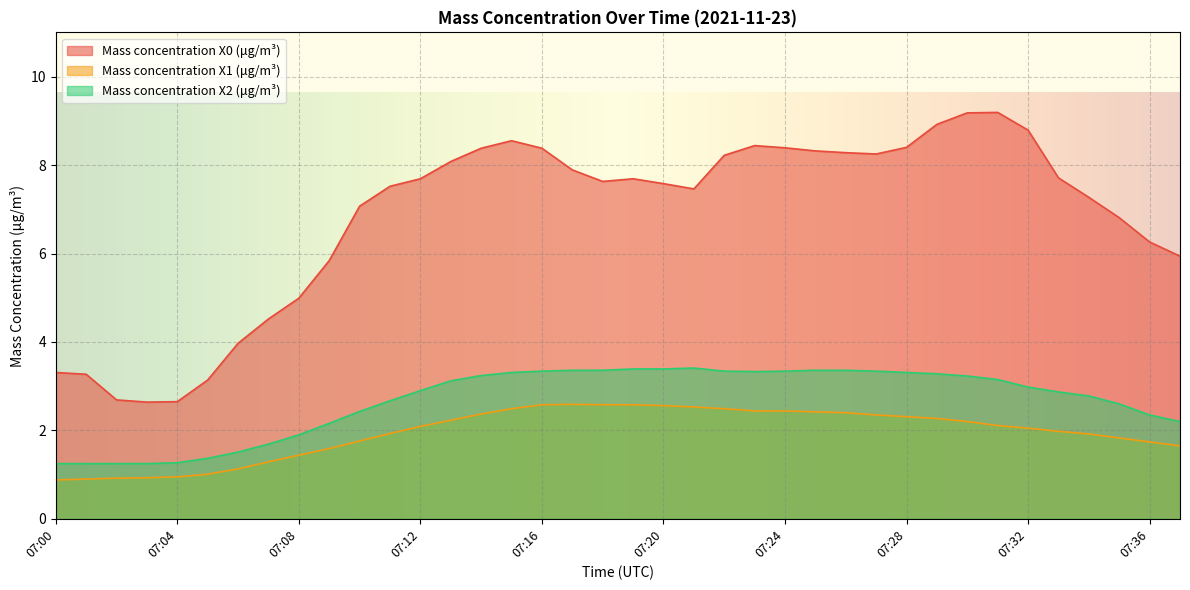

Reading right to left, transcribe all the data shown in this chart.

Mass concentration X0 (μg/m³): 5.9	6.3	6.8	7.3	7.7	8.8	9.2	9.2	8.9	8.4	8.2	8.3	8.3	8.4	8.4	8.2	7.5	7.6	7.7	7.6	7.9	8.4	8.6	8.4	8.1	7.7	7.5	7.1	5.8	5.0	4.5	4.0	3.1	2.6	2.6	2.7	3.3	3.3
Mass concentration X1 (μg/m³): 1.6	1.7	1.8	1.9	2.0	2.0	2.1	2.2	2.3	2.3	2.4	2.4	2.4	2.4	2.4	2.5	2.5	2.6	2.6	2.6	2.6	2.6	2.5	2.4	2.2	2.1	1.9	1.8	1.6	1.4	1.3	1.1	1.0	0.9	0.9	0.9	0.9	0.9
Mass concentration X2 (μg/m³): 2.2	2.4	2.6	2.8	2.9	3.0	3.1	3.2	3.3	3.3	3.3	3.4	3.4	3.3	3.3	3.3	3.4	3.4	3.4	3.4	3.4	3.3	3.3	3.2	3.1	2.9	2.7	2.4	2.2	1.9	1.7	1.5	1.4	1.3	1.2	1.2	1.2	1.2